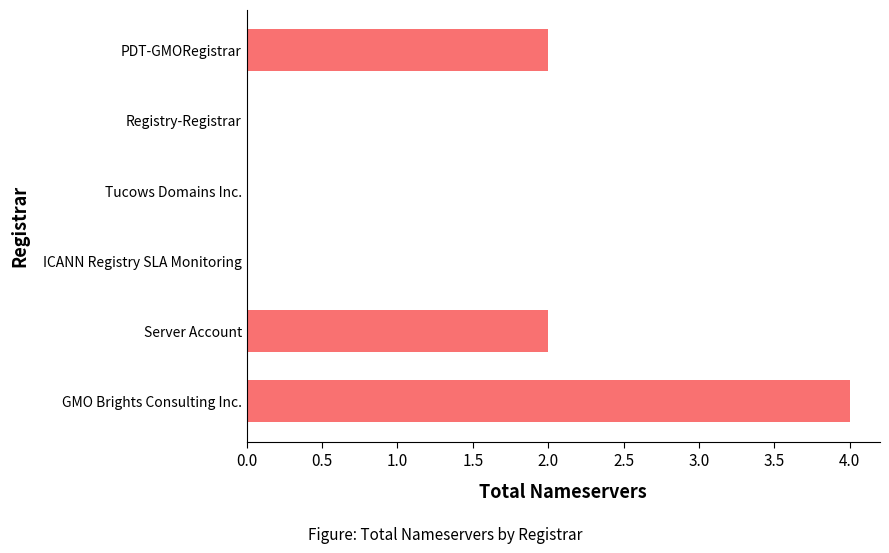

What is the average value?

1